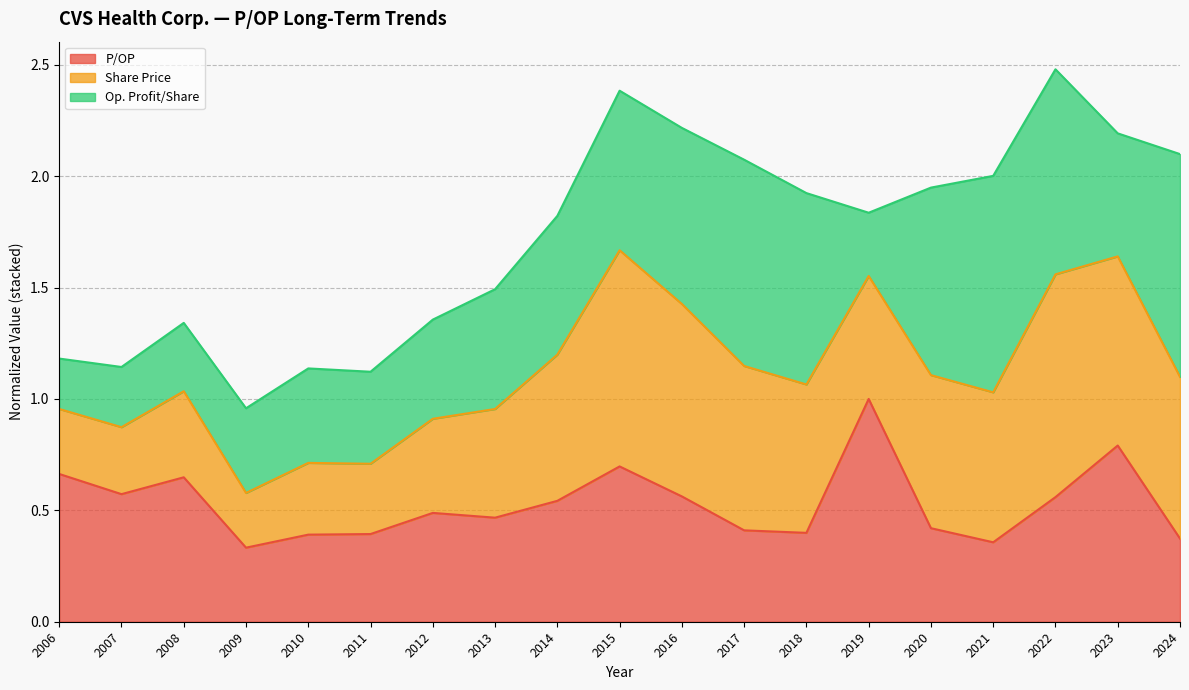

Which category has the highest value in the P/OP series?

2019